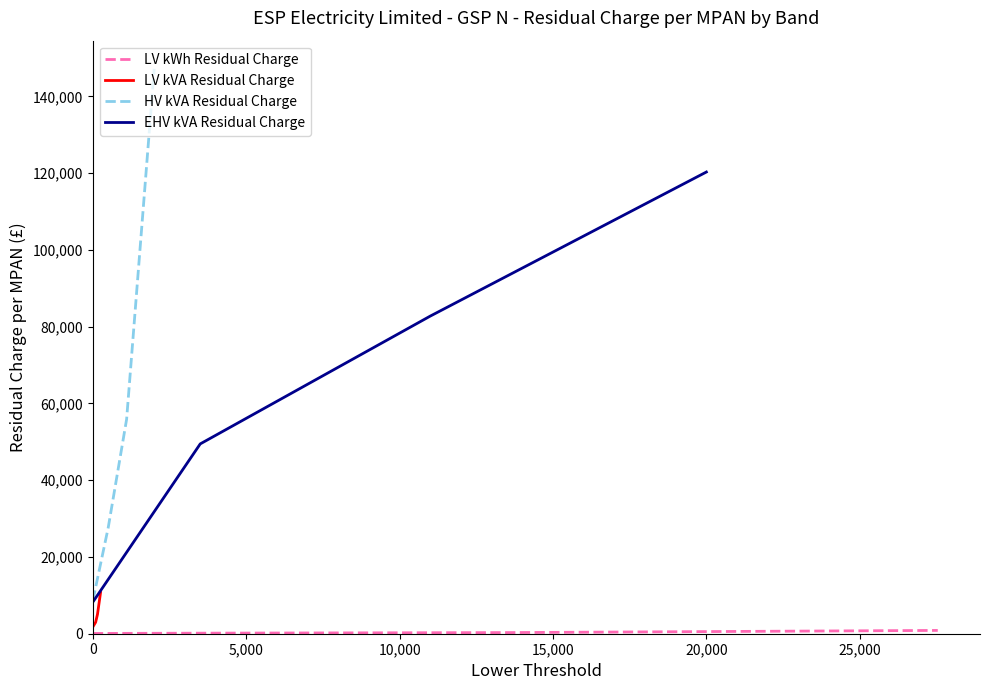

How many data points in LV kVA Residual Charge are above 5035?

2